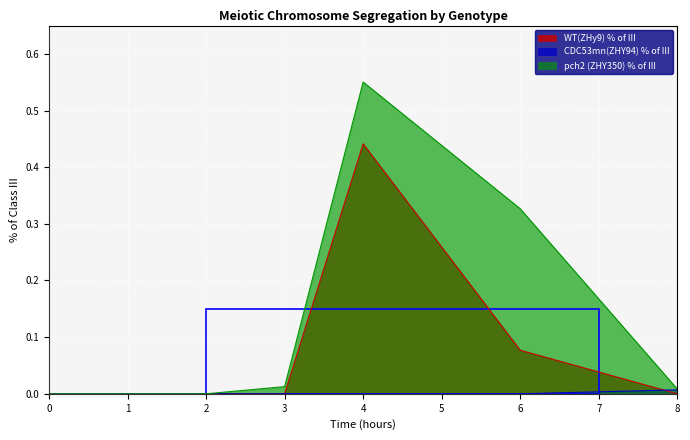

What is the value of the pch2 (ZHY350) % of III point at the 5th from the left?

0.3